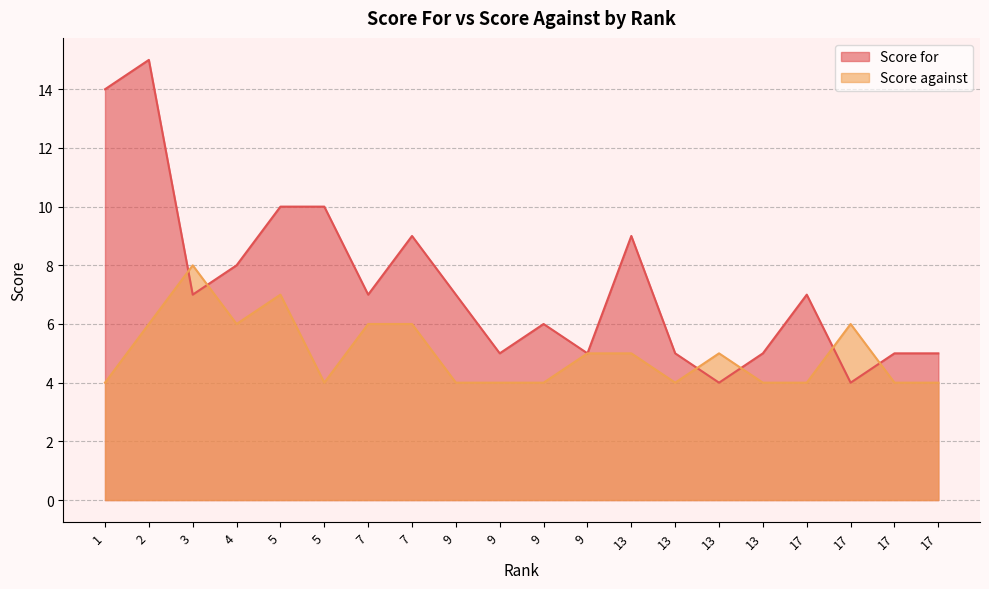

Reading left to right, extract all data points from this chart.

Score for: 1=14	2=15	3=7	4=8	5=10	5=10	7=7	7=9	9=7	9=5	9=6	9=5	13=9	13=5	13=4	13=5	17=7	17=4	17=5	17=5
Score against: 1=4	2=6	3=8	4=6	5=7	5=4	7=6	7=6	9=4	9=4	9=4	9=5	13=5	13=4	13=5	13=4	17=4	17=6	17=4	17=4